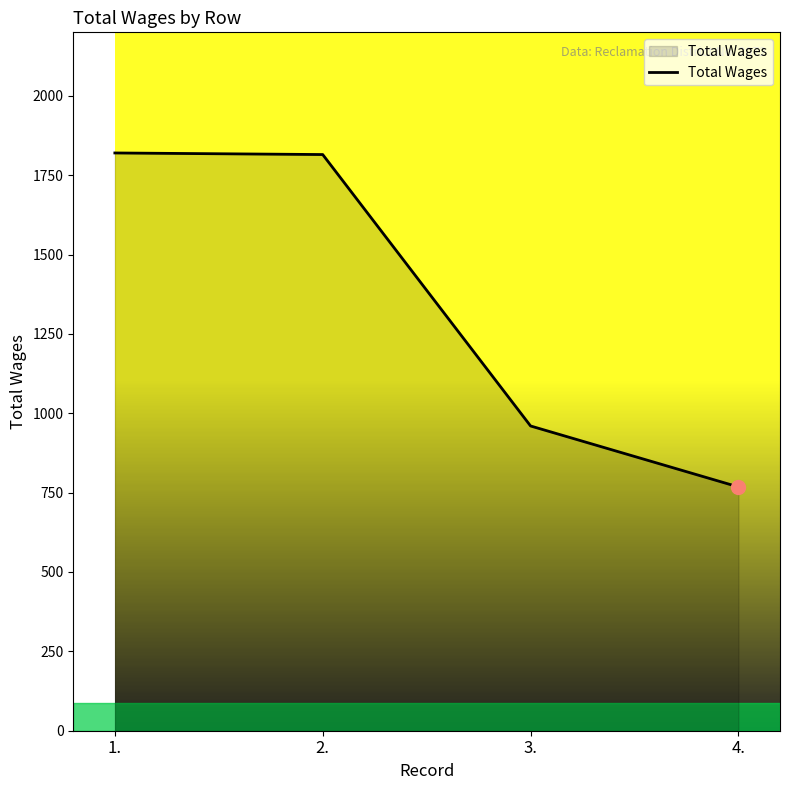

What is the smallest value displayed?

768